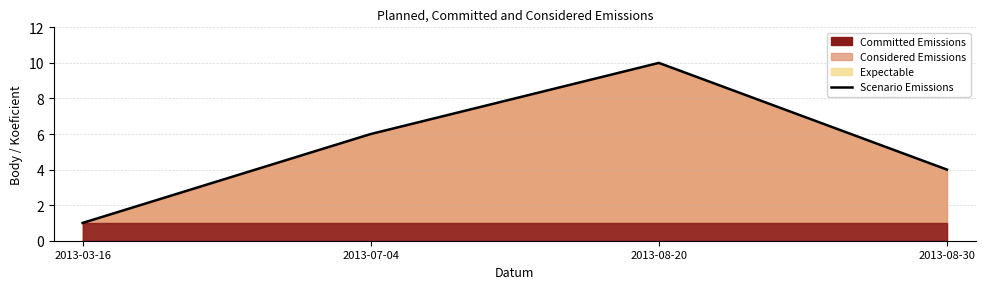

How many categories are shown in the chart?

4